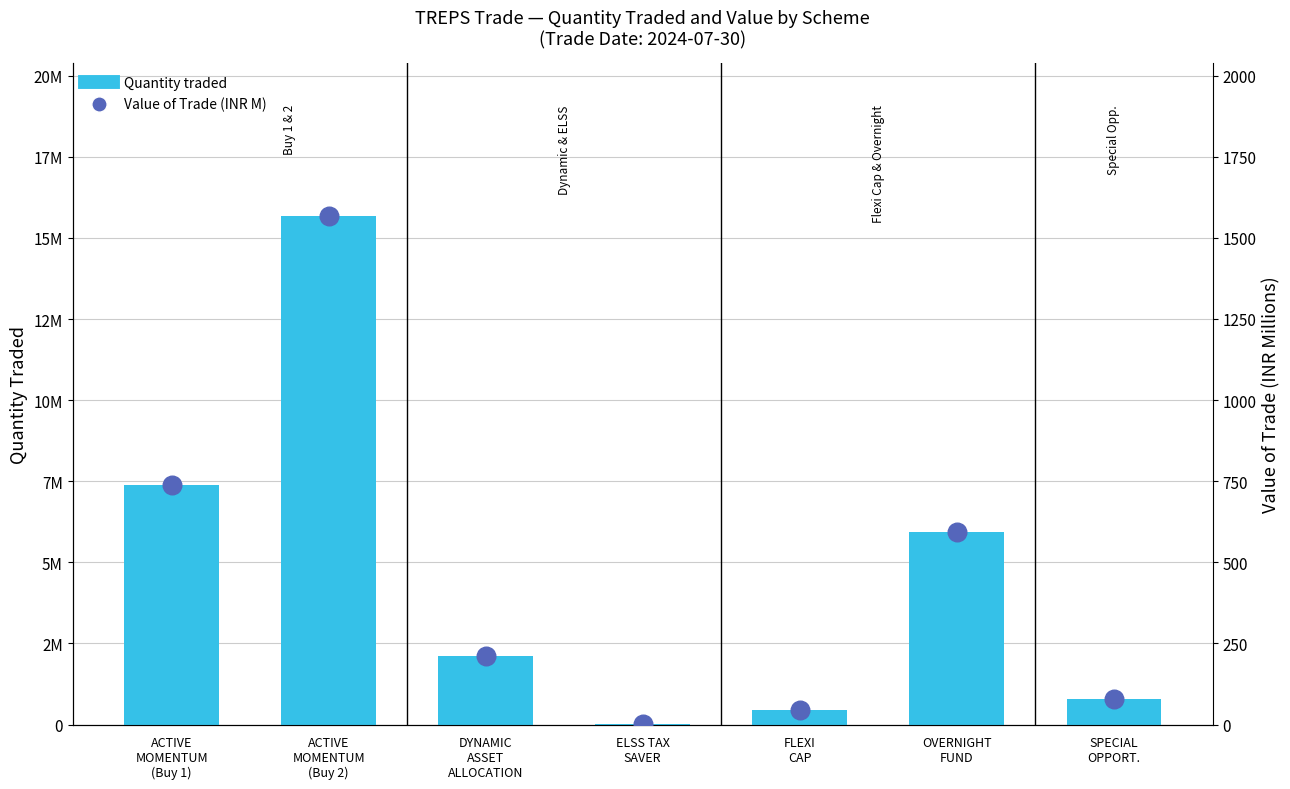

Which series contains the lowest Y value?

Value of Trade (INR M)